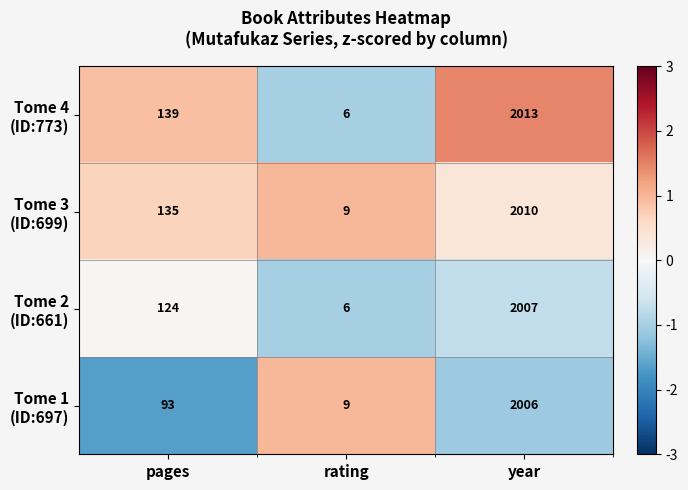

What is the smallest value displayed?

6